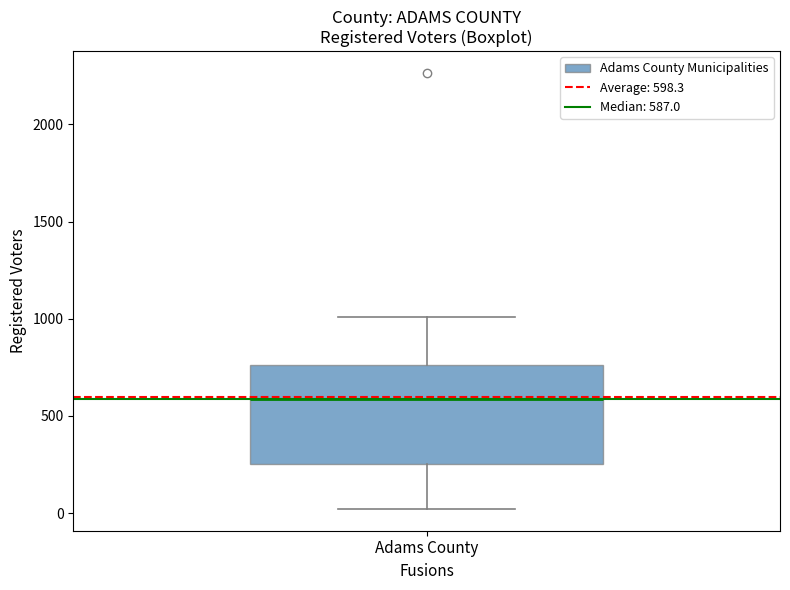

Where is the upper edge of the box for Adams County on the y-axis? The values are not printed on the chart, so give them approximately, as read against the axis.

750